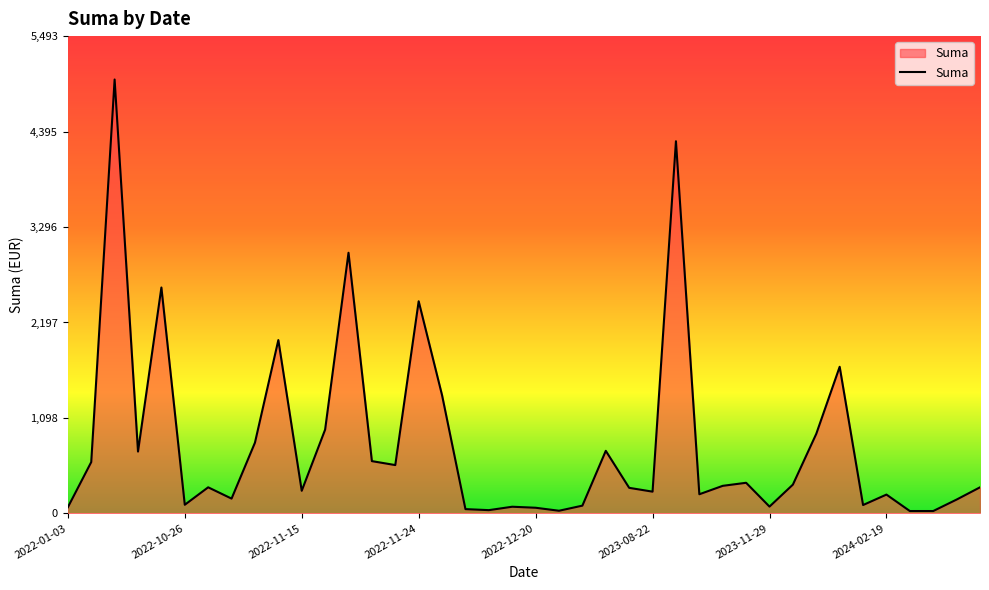

What is the maximum value shown in the chart?

4994.3